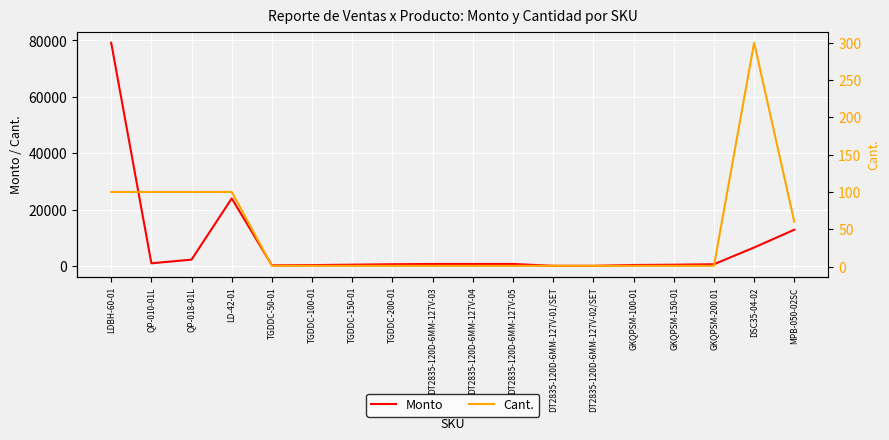

Where is Cant. nearest to the value 150?

LDBH-60-01